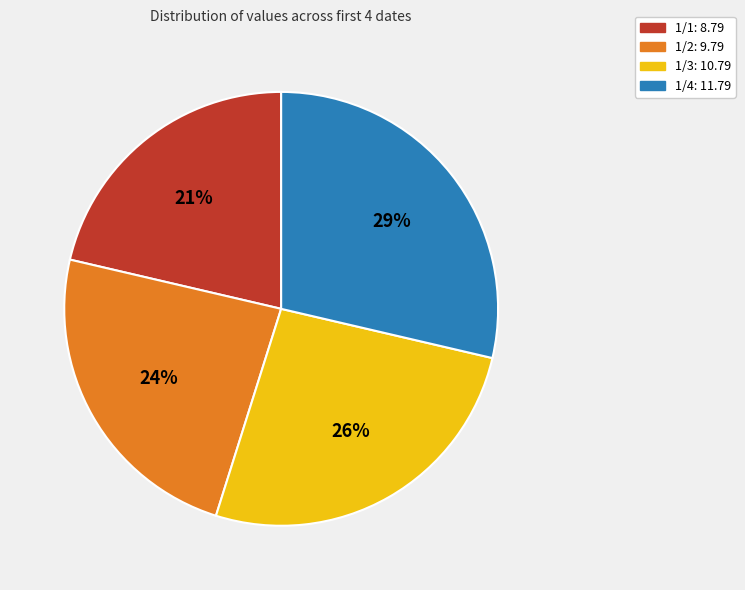

How many segments does this pie chart have?

4